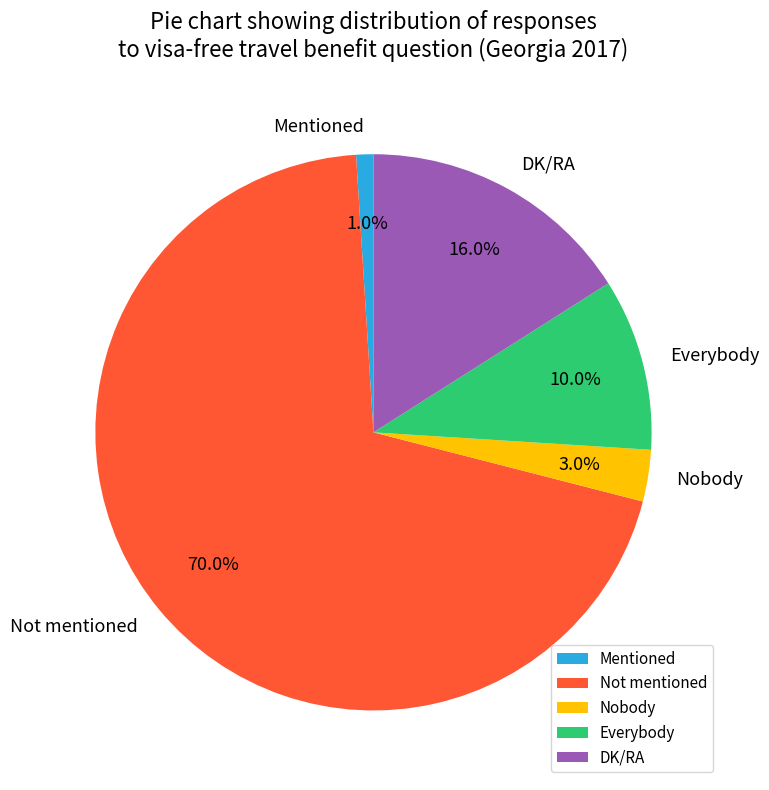

Which slice is the smallest?

Mentioned